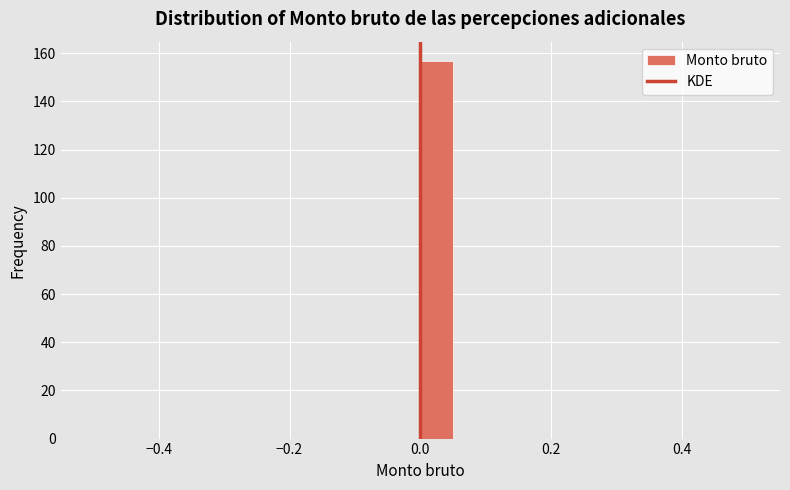

Read against the x-axis, roughly where is the centre of the tallest bar?

0.02